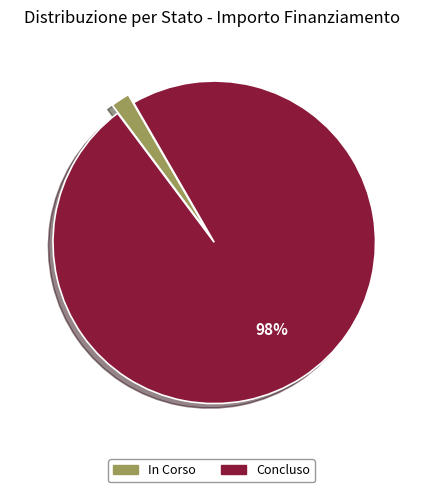

Between In Corso and Concluso, which is larger?

Concluso